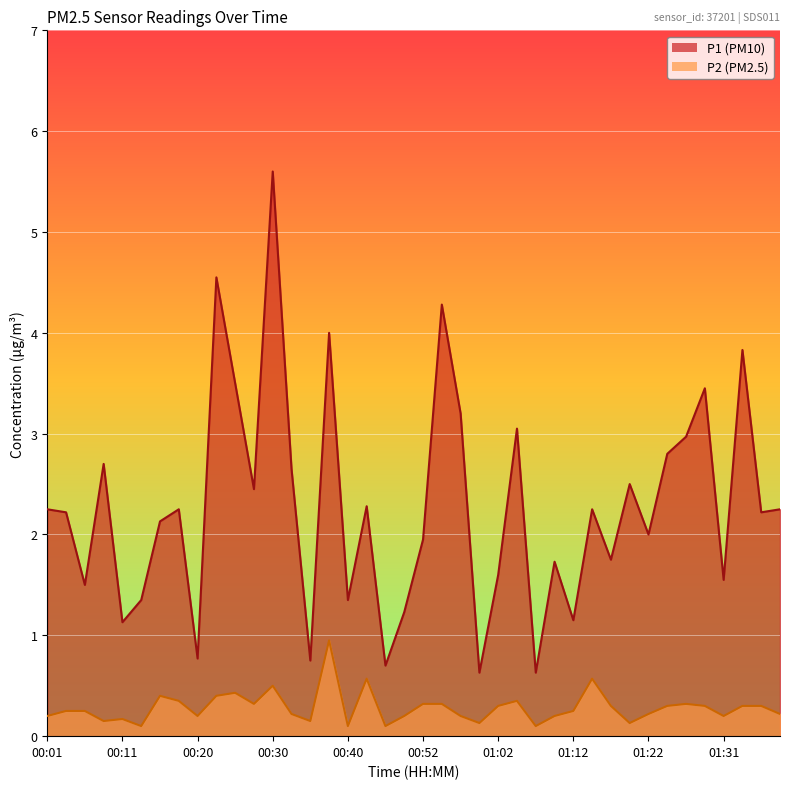

Which series has the widest spread of values?

P1